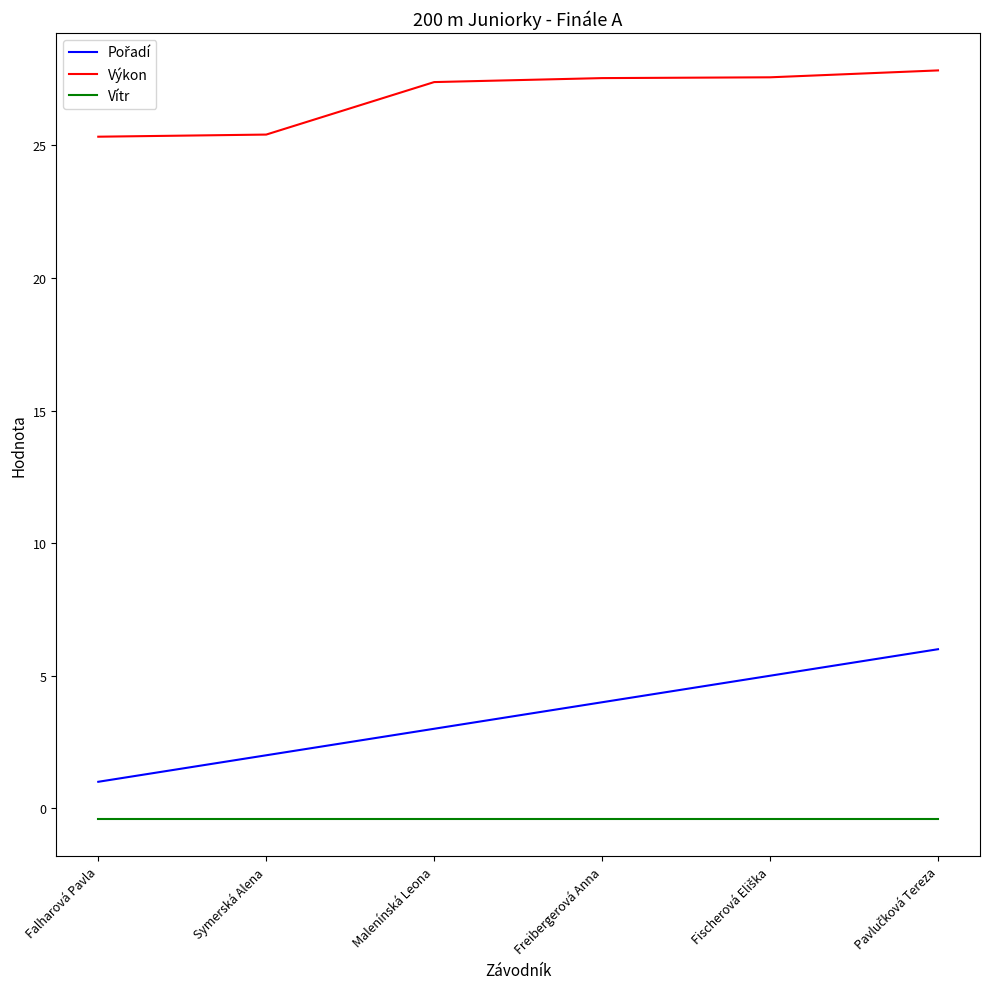

True or false: Výkon and Vítr intersect in this chart.

False